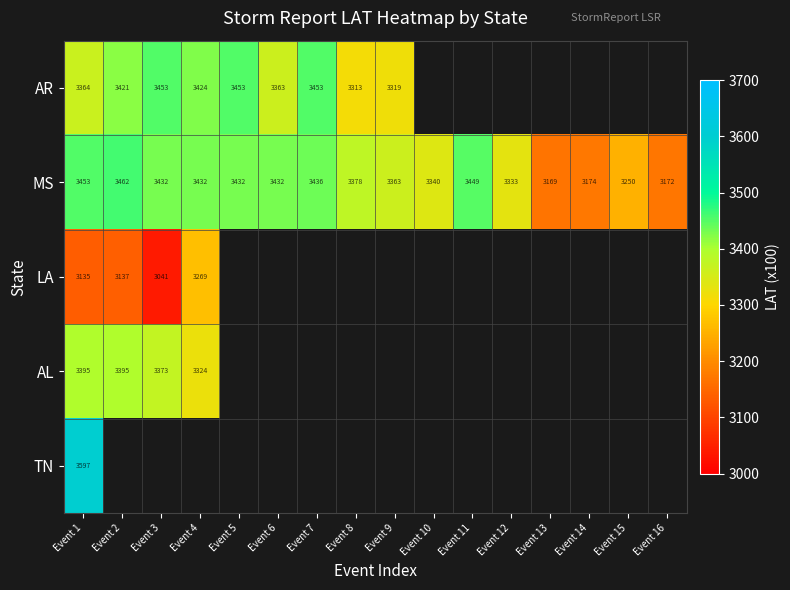

Is the value of LA at Event 4 greater than the value of MS at Event 13?

Yes